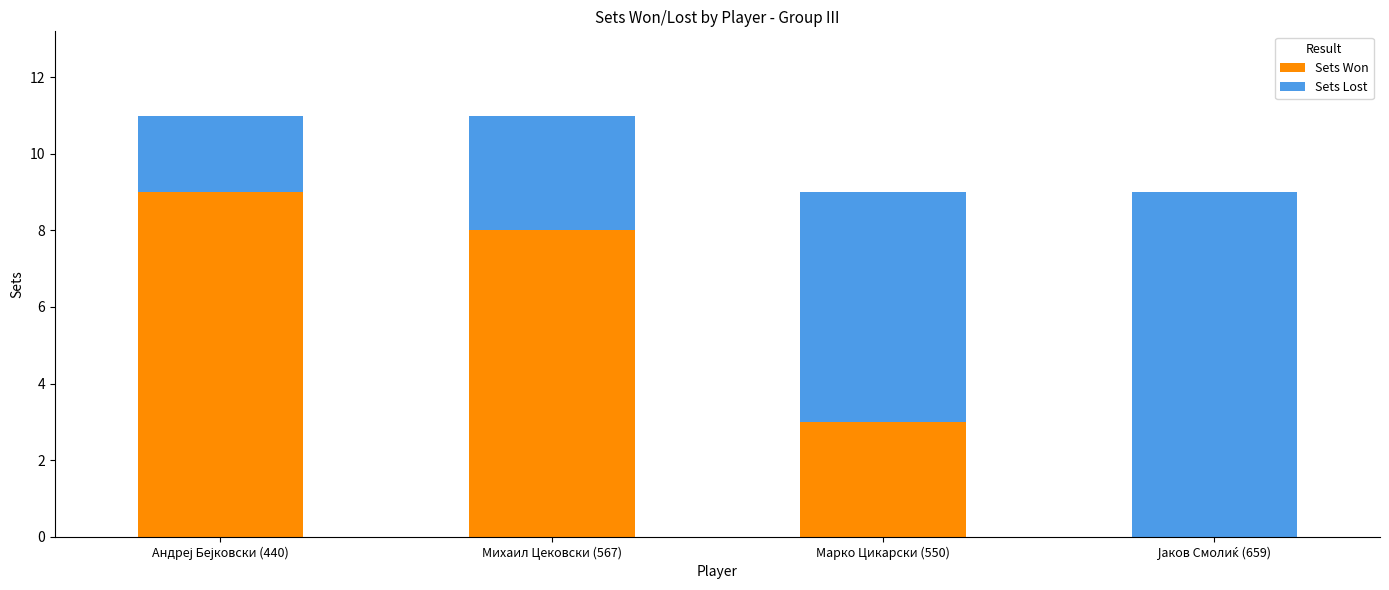

Is it true that Sets Won equals 4 at Михаил Цековски (567)?

False